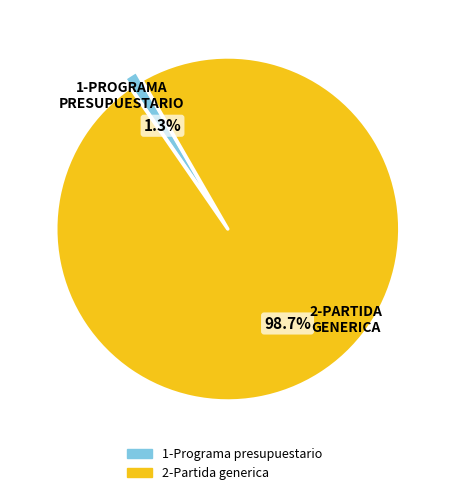

Count the number of slices in the pie.

2